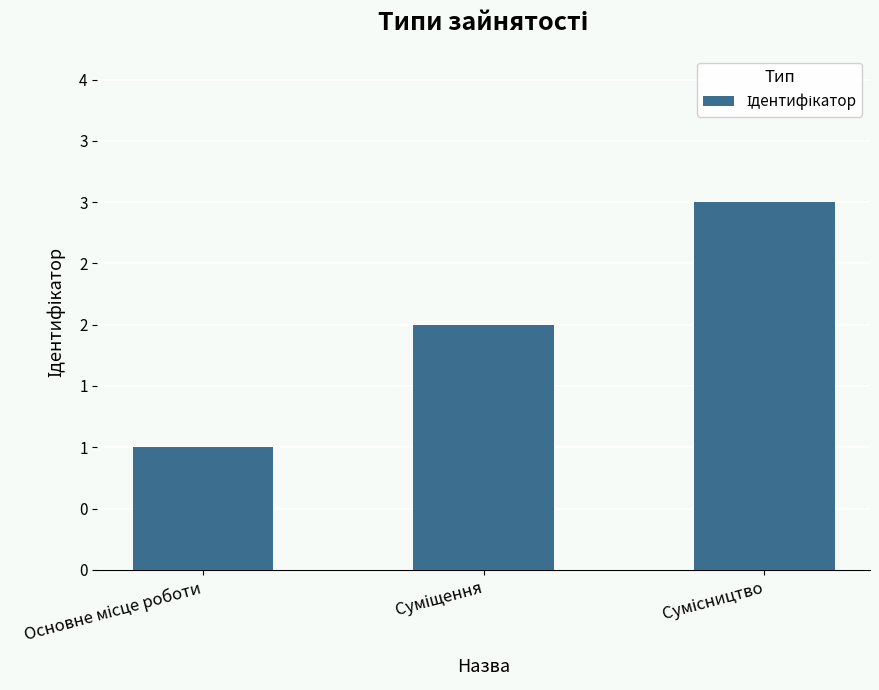

What is the label of the 3rd bar from the left?

Сумісництво